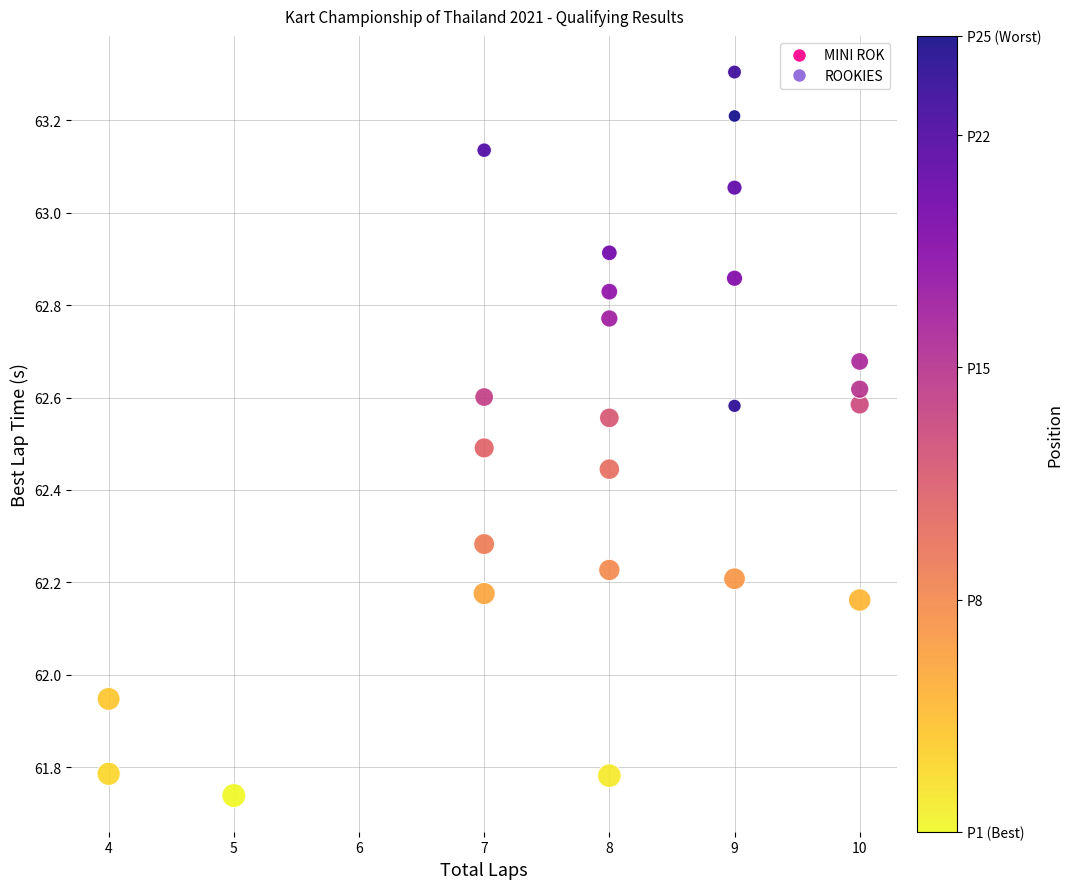

What is the range of X values (max minus min)?

6.0